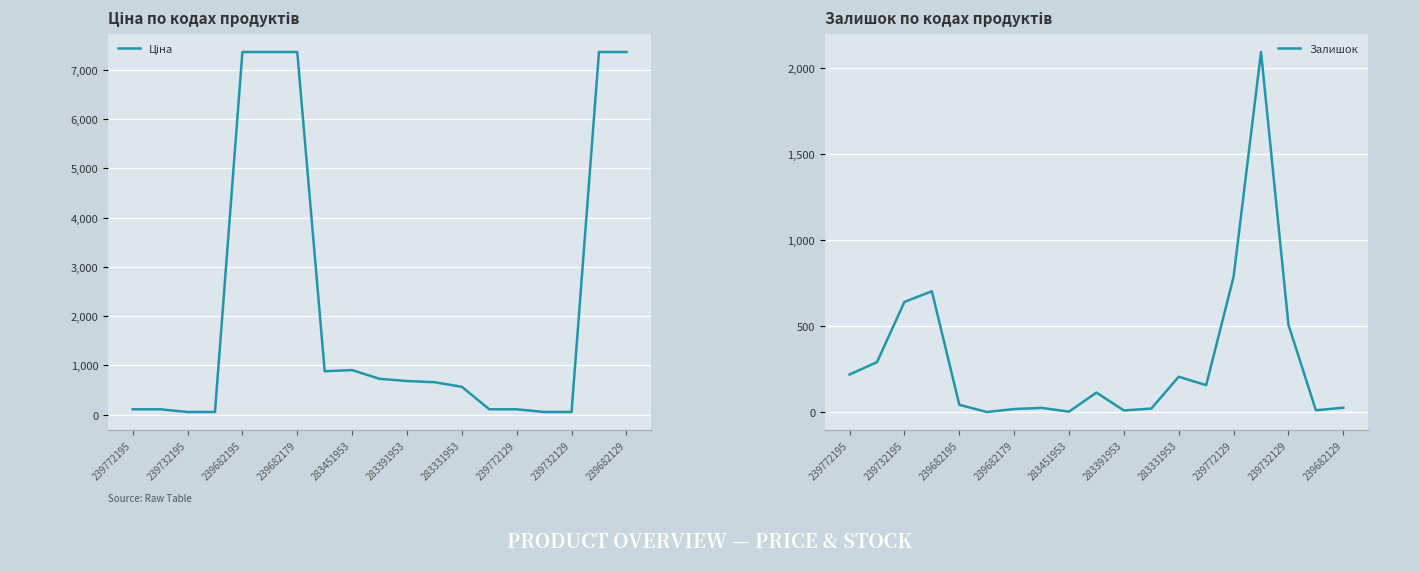

What is the difference between the second highest and minimum values in the Залишок series?

786